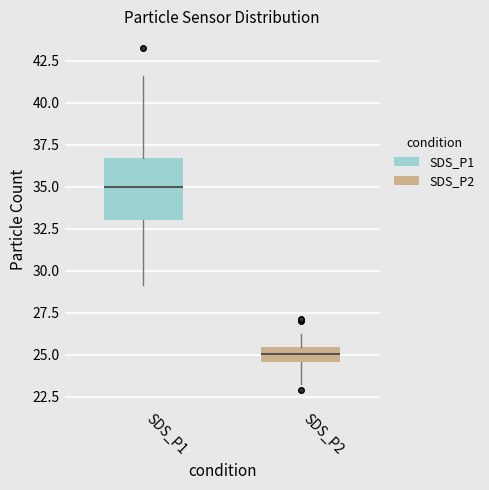

Reading left to right, read every box against the y-axis: the position of its median line, the range the box covers, and the ends of its whiskers. The values are not printed on the chart, so give them approximately, as read against the axis.

SDS_P1: median 35.0, box 33.0 to 36.5, whiskers 29.0 to 41.5
SDS_P2: median 25.0, box 24.5 to 25.5, whiskers 23.5 to 26.5